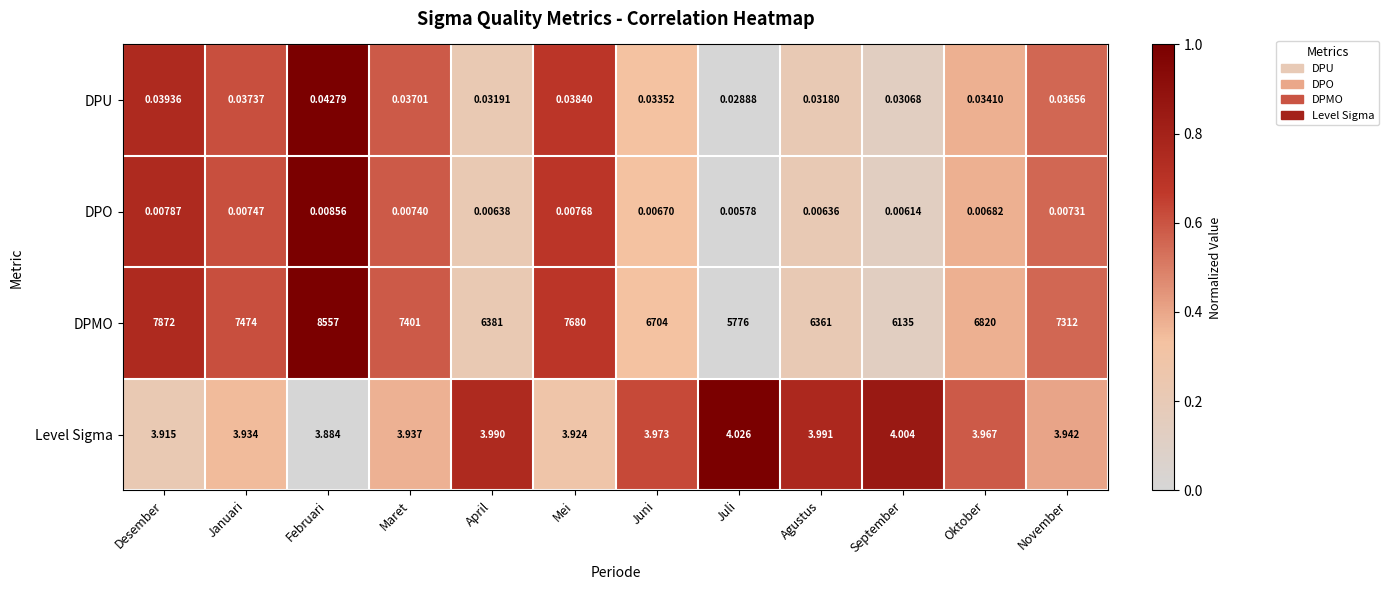

Rank the series by their maximum value, from highest to lowest.

DPMO, Level Sigma, DPU, DPO